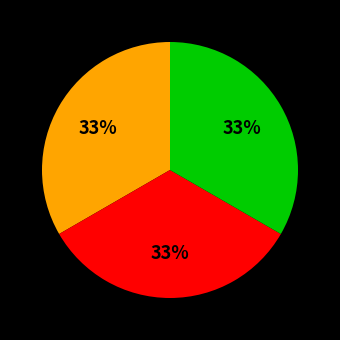

To the nearest percent, what is the average slice percentage?

33%